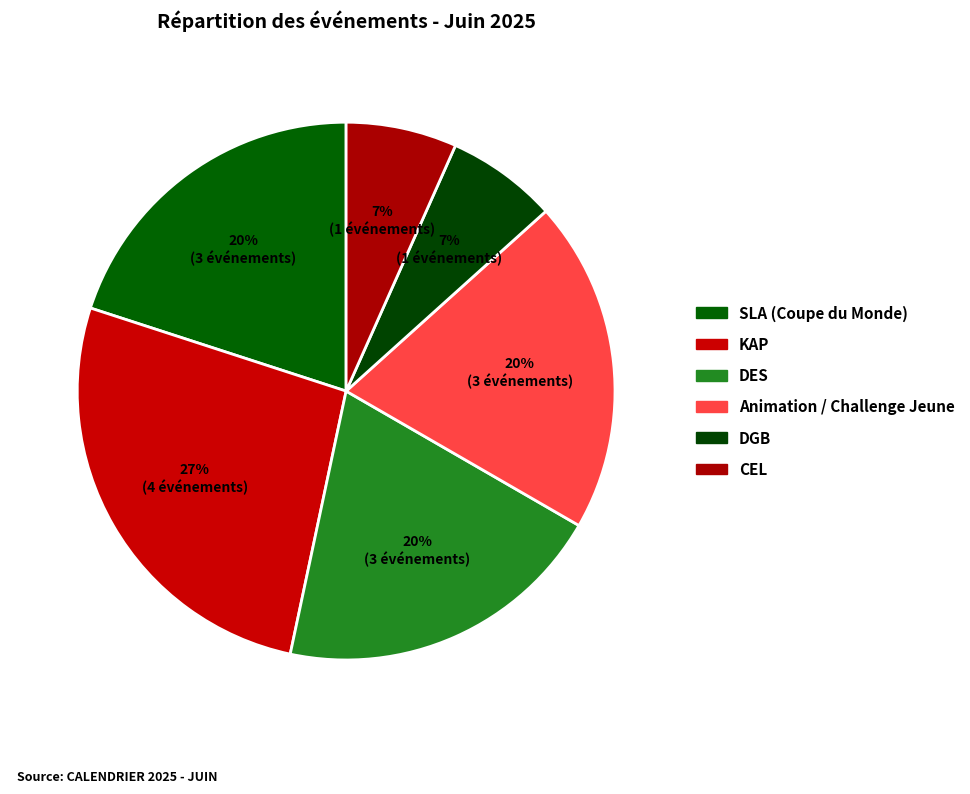

To the nearest percent, what is the combined percentage of SLA (Coupe du Monde) and CEL?

27%